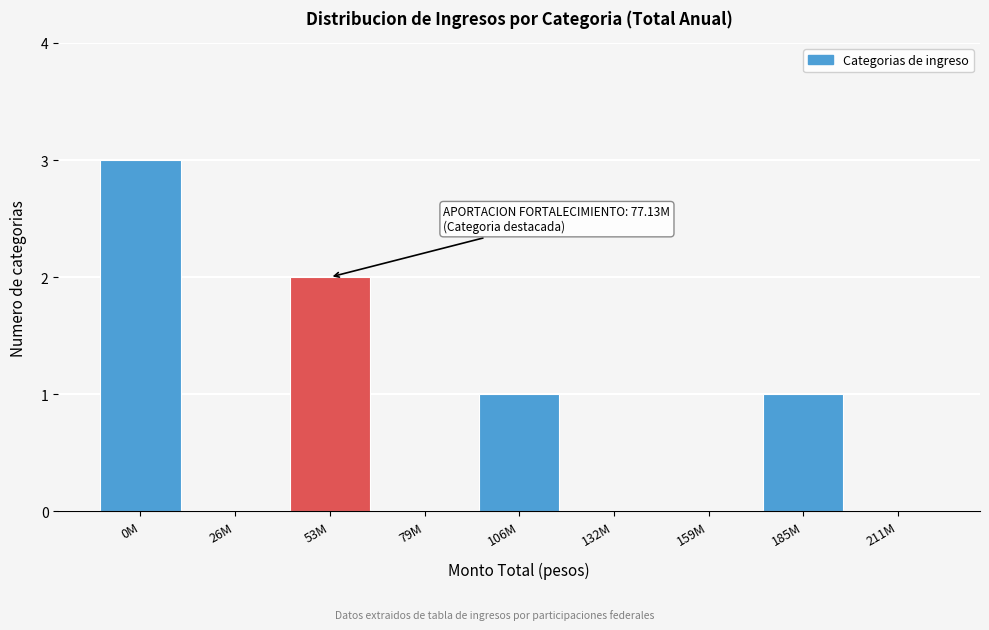

Reading left to right, extract all data points from this chart.

0M=3	26M=0	53M=2	79M=0	106M=1	132M=0	159M=0	185M=1	211M=0